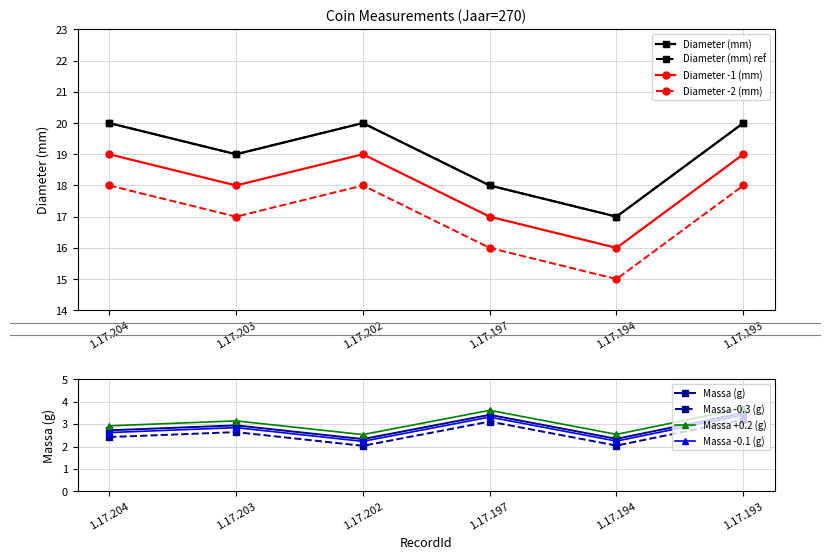

Is it true that Massa equals 1.1 at 1.17.194?

False